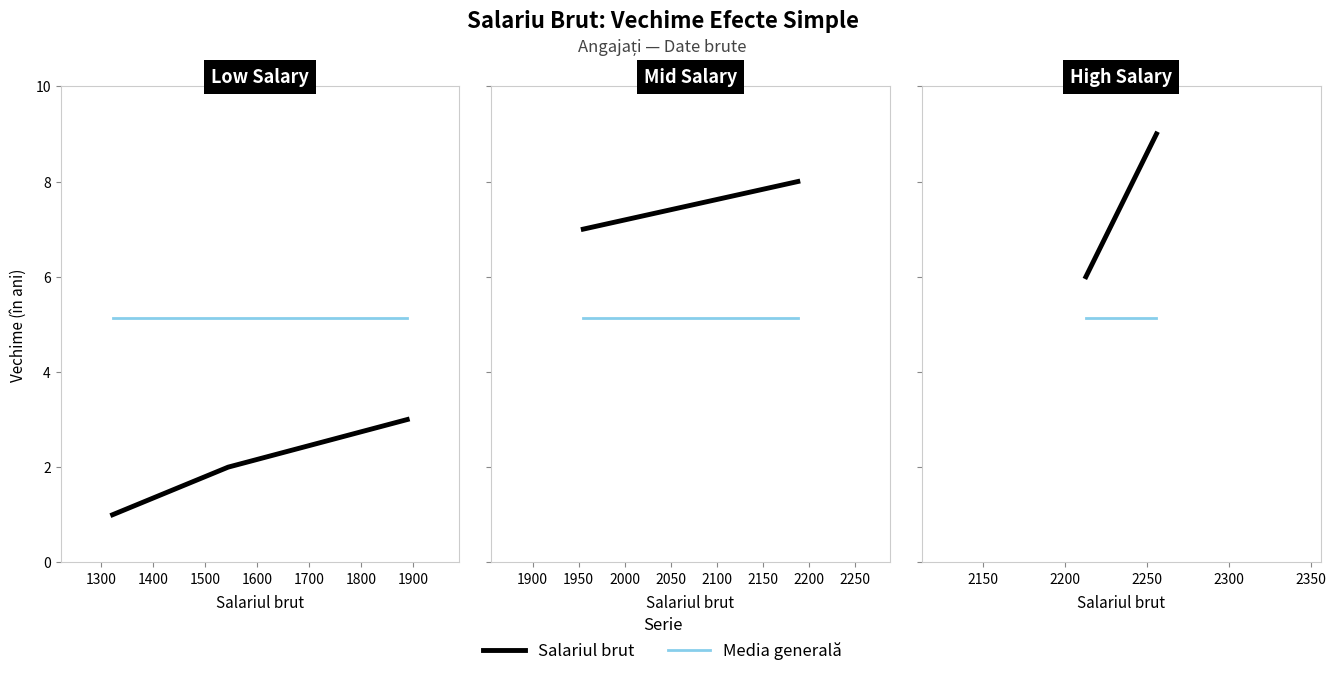

What is the highest value of the Salariul brut series?

3.0